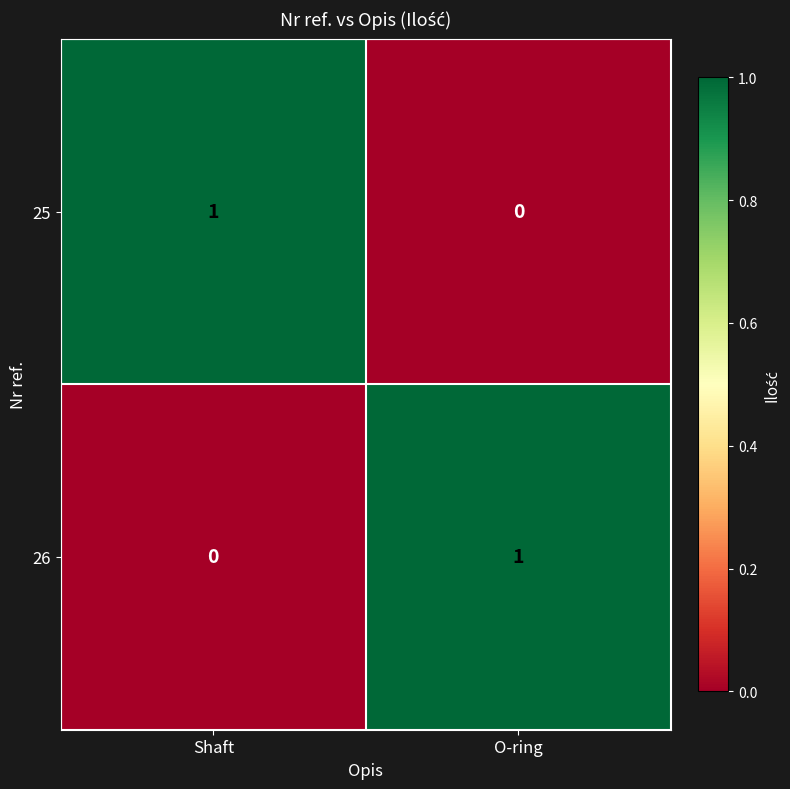

Is the value of 26 at O-ring greater than the value of 25 at O-ring?

Yes